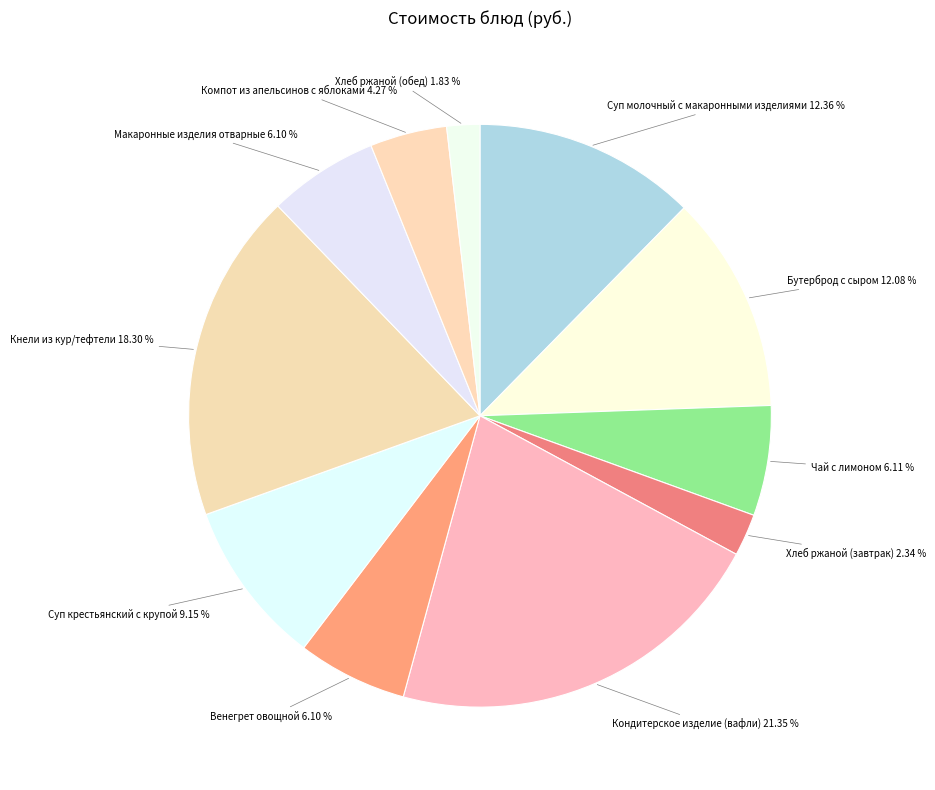

To the nearest percent, what is the difference between the largest and smallest slice percentages?

20%